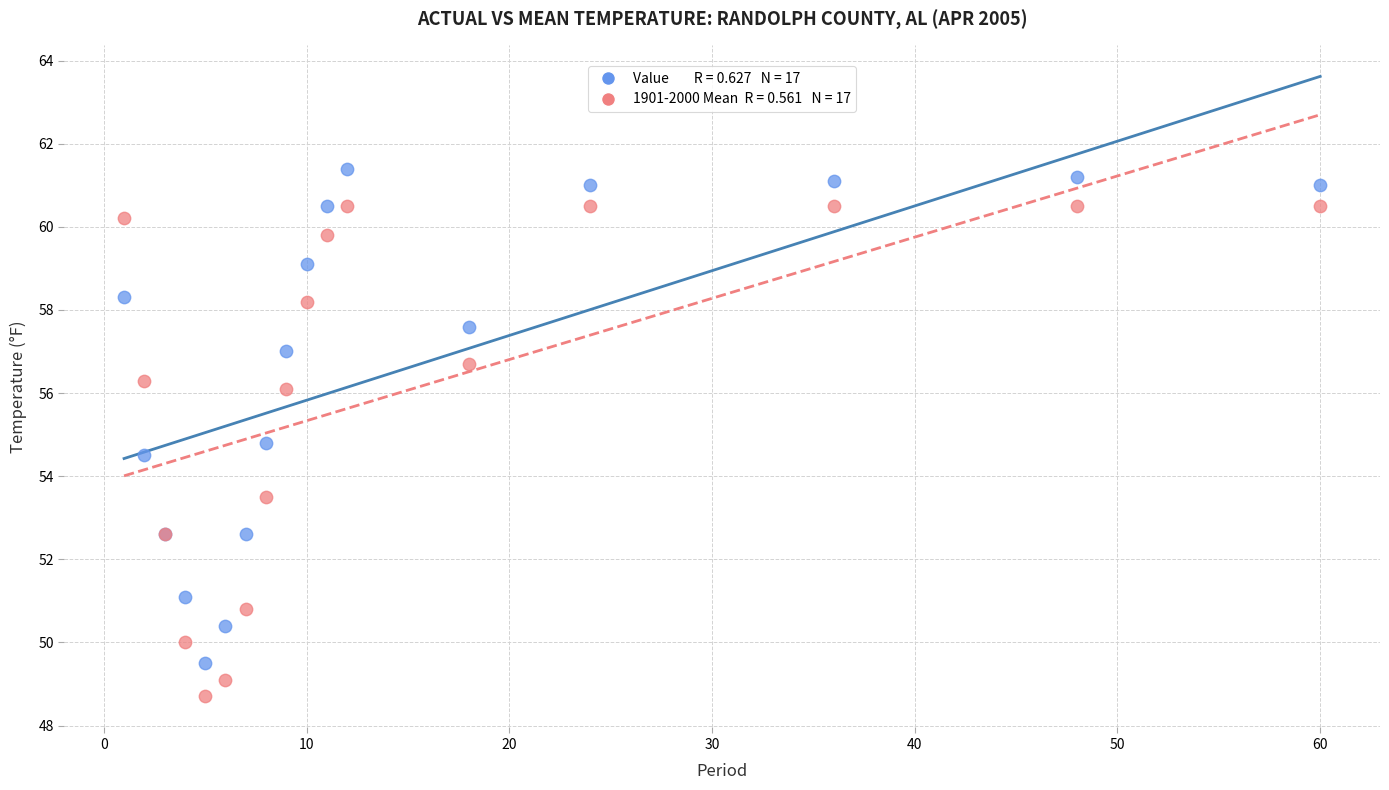

Across all series, what Y value is closest to 55?

54.8